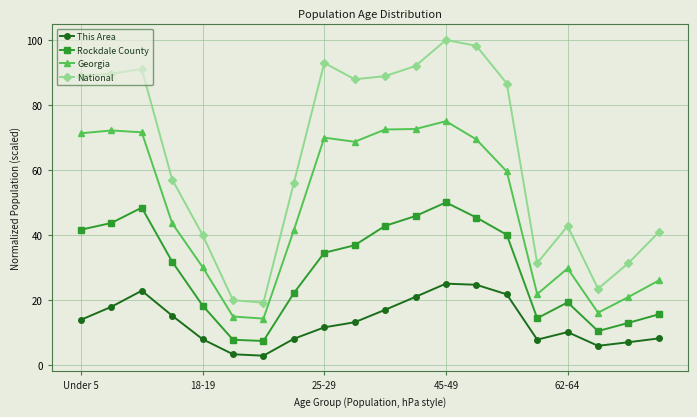

What is the difference between the second highest and minimum values in the This Area series?

21.8